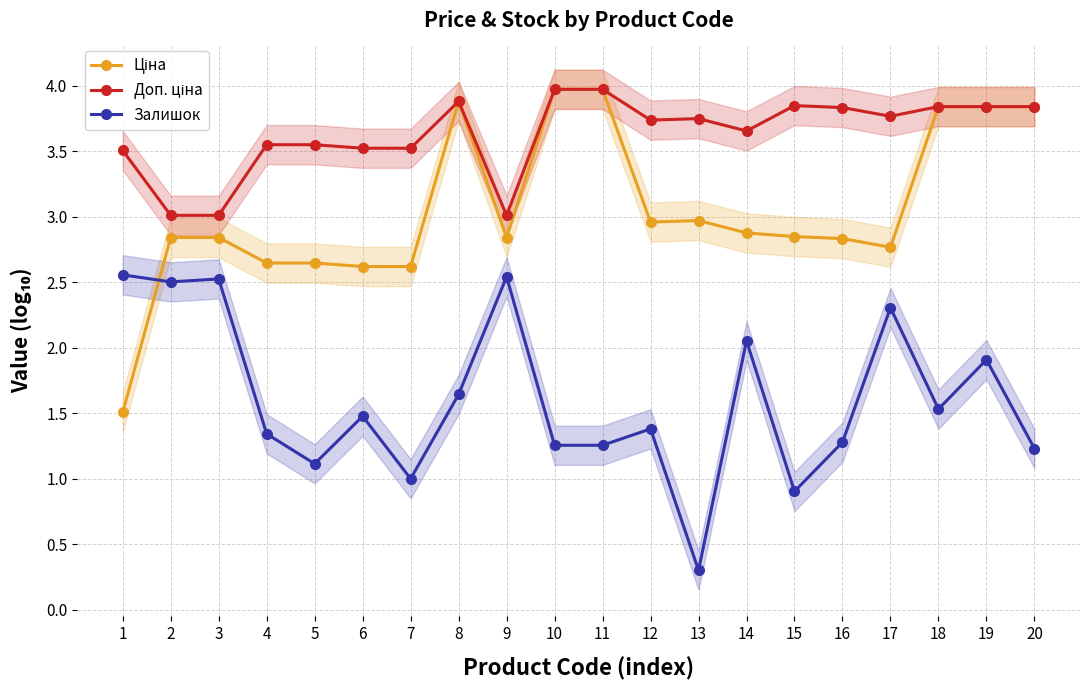

List the series in order of their peak value, lowest first.

Залишок, Ціна, Доп. ціна